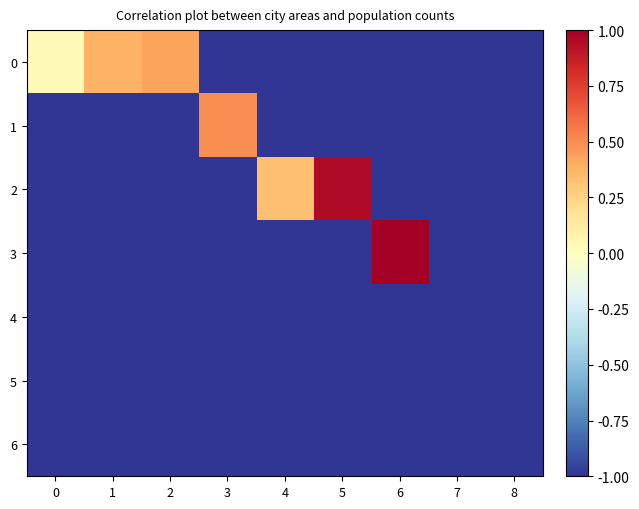

At 7, list the series in order from smallest to largest.

0, 1, 2, 3, 4, 5, 6